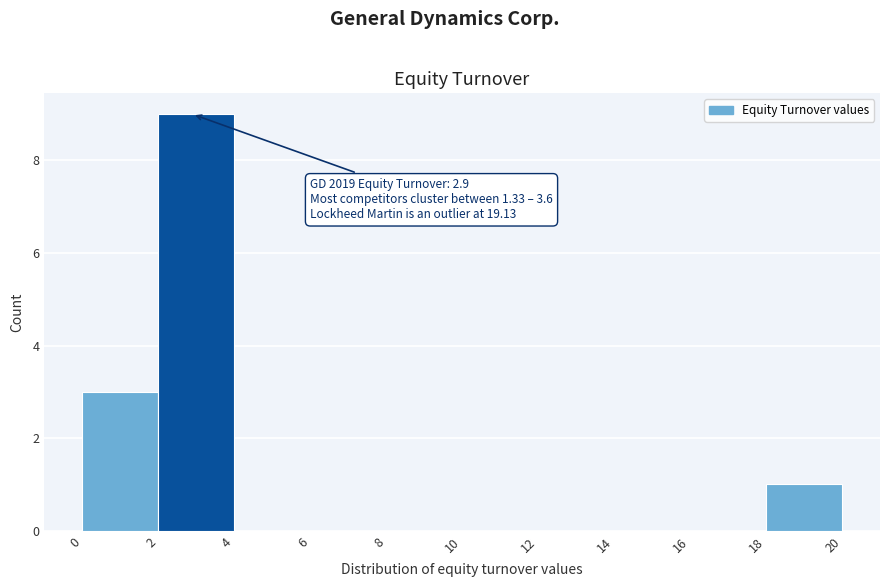

Over which range of the x-axis is the bar tallest?

2 to 4